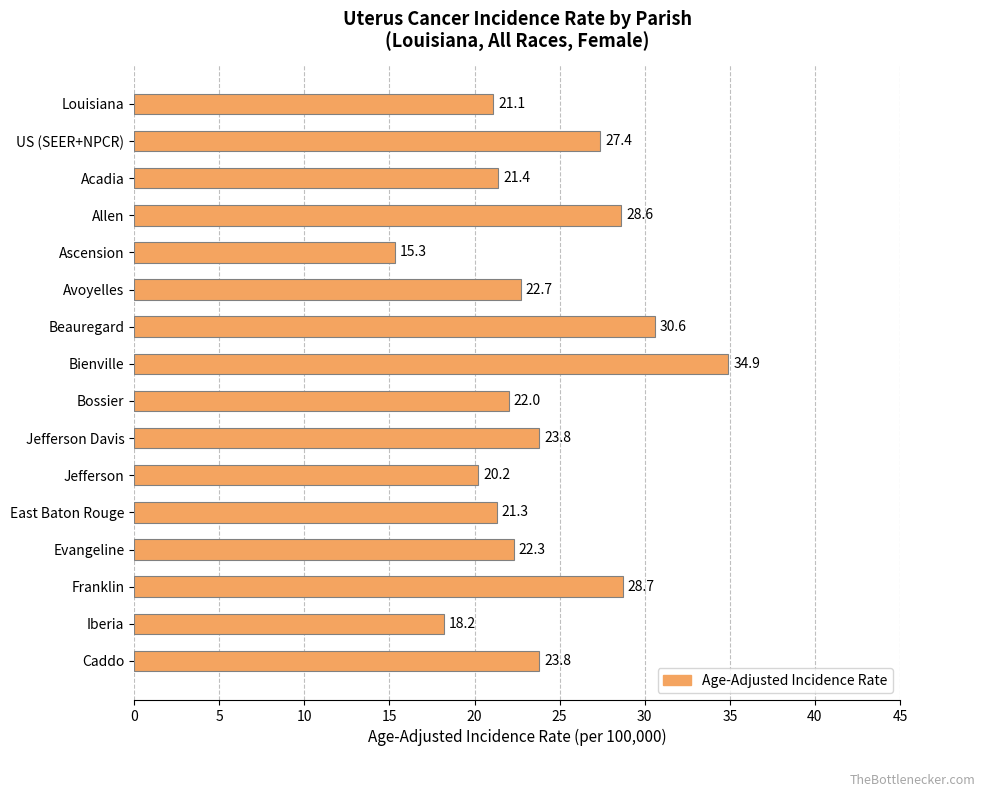

What is the value of the 16th bar from the top?

23.8